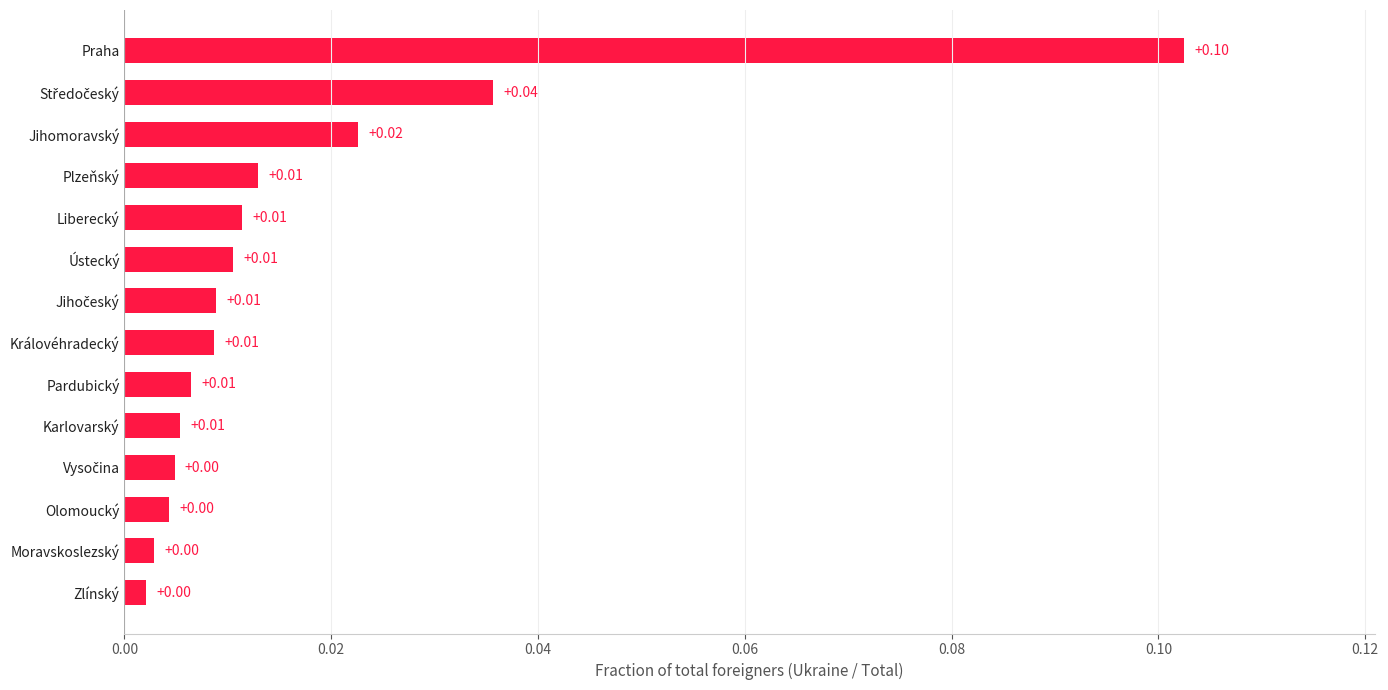

At which category does the chart reach its peak across all series?

Praha